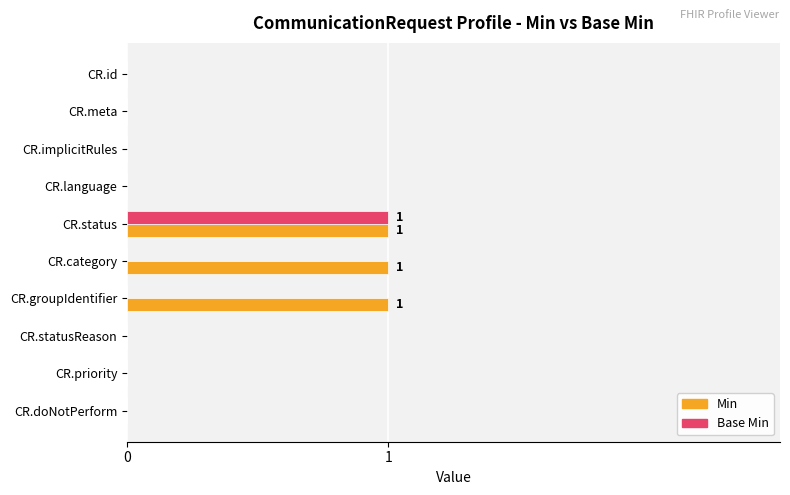

At which category is the sum across all series the highest?

CR.status